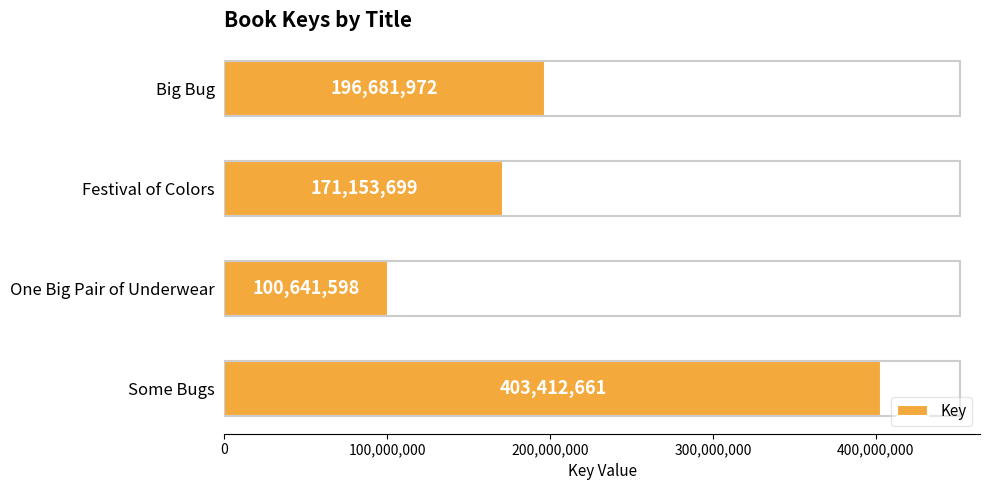

How many series are shown in this chart?

1